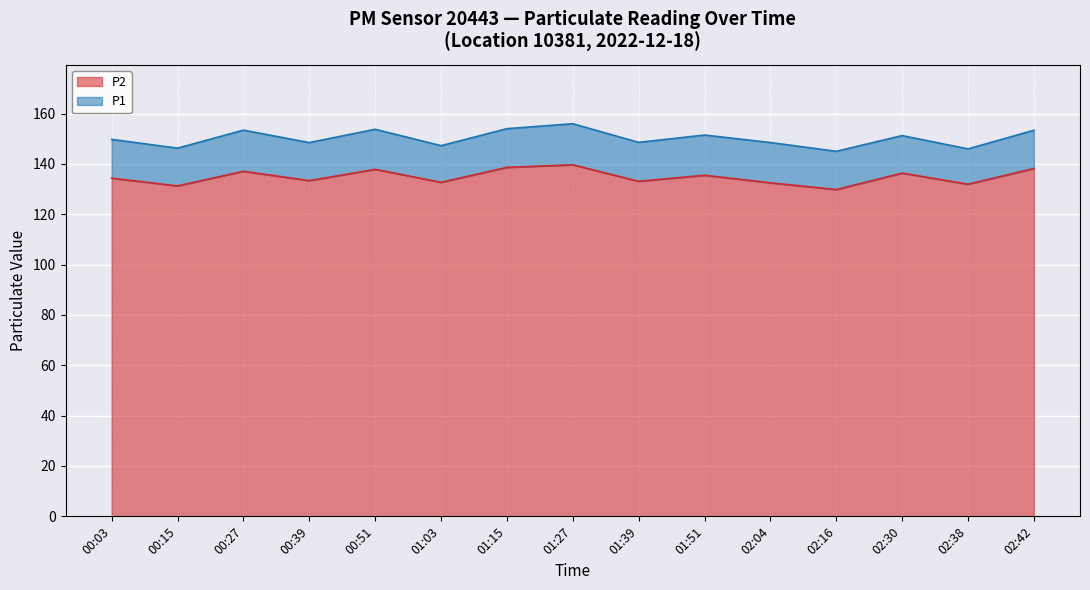

At how many categories does at least one series exceed 141?

15